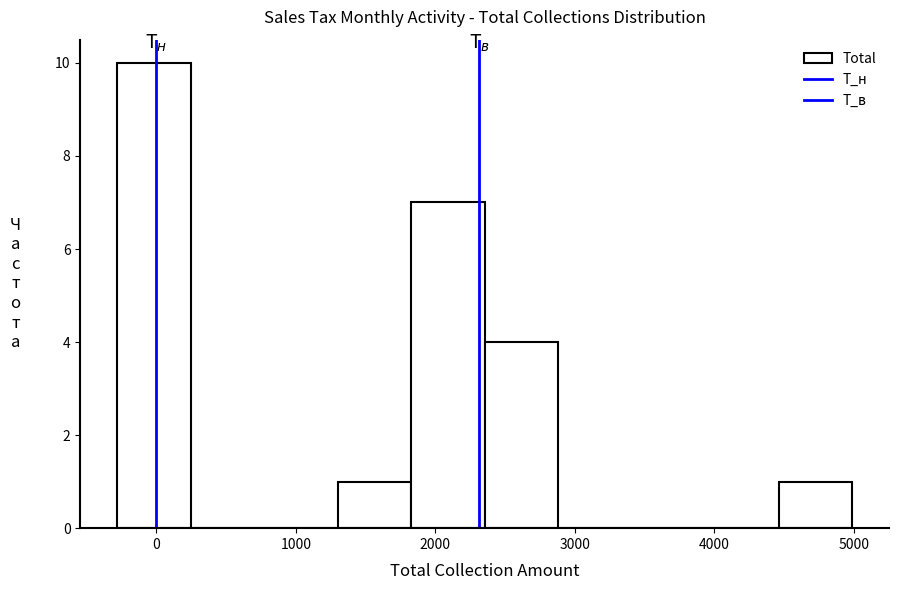

Reading left to right, transcribe this chart: for each bar, give the range it covers on the x-axis and its height. Neither the bar edges nor the heights are printed on the chart, so give them approximately, as read against the axes.

-300 to 200: 10
200 to 800: 0
800 to 1300: 0
1300 to 1800: 1
1800 to 2400: 7
2400 to 2900: 4
2900 to 3400: 0
3400 to 3900: 0
3900 to 4500: 0
4500 to 5000: 1